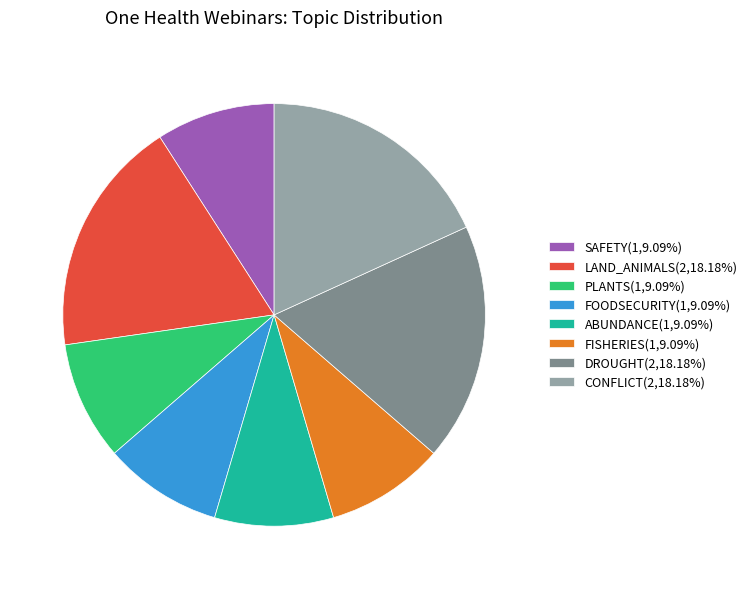

Approximately how many times larger is the value at LAND_ANIMALS(2,18.18%) compared to PLANTS(1,9.09%)?

2.0